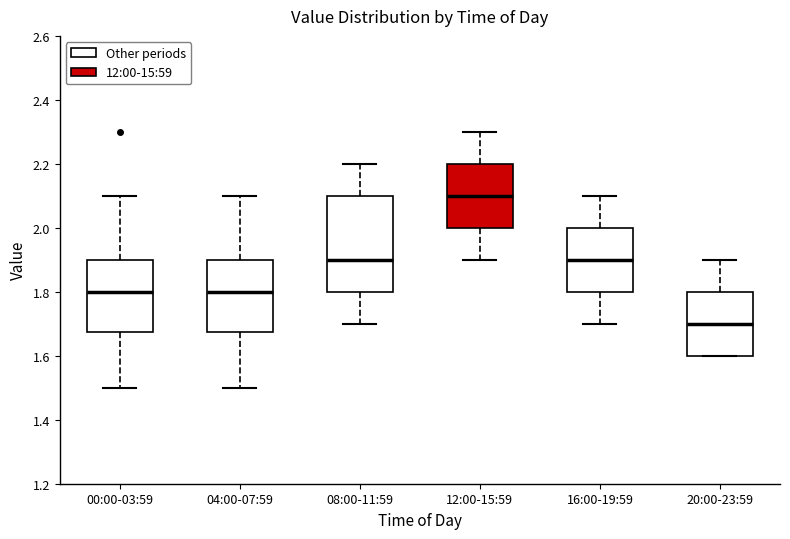

Which box is the tallest, from its lower edge to its upper edge?

08:00-11:59